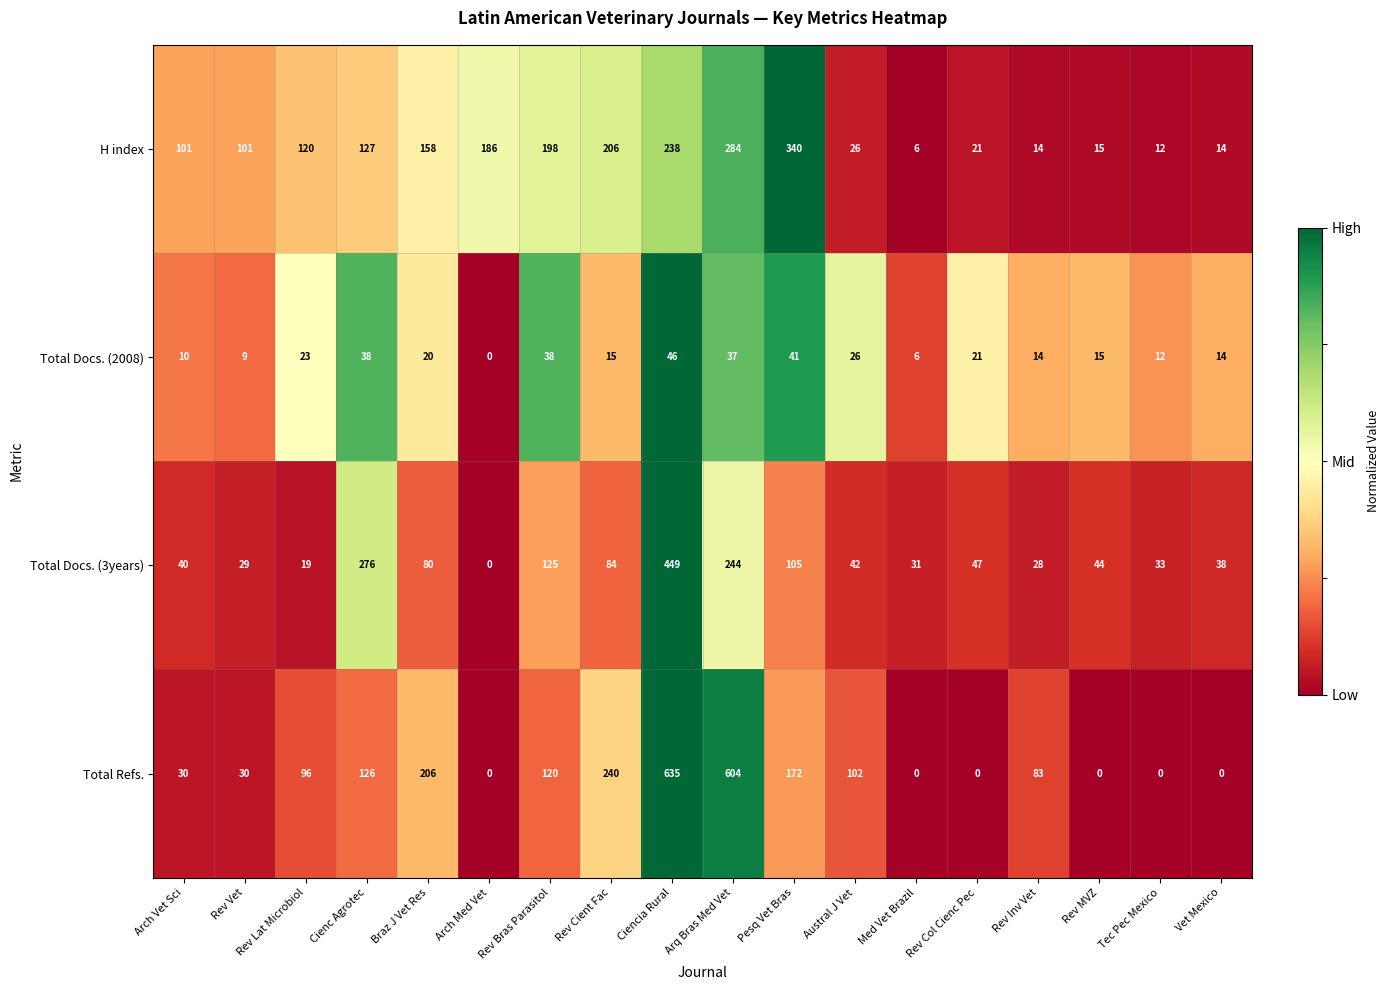

What is the difference between the second highest and second lowest values in the H index series?

272